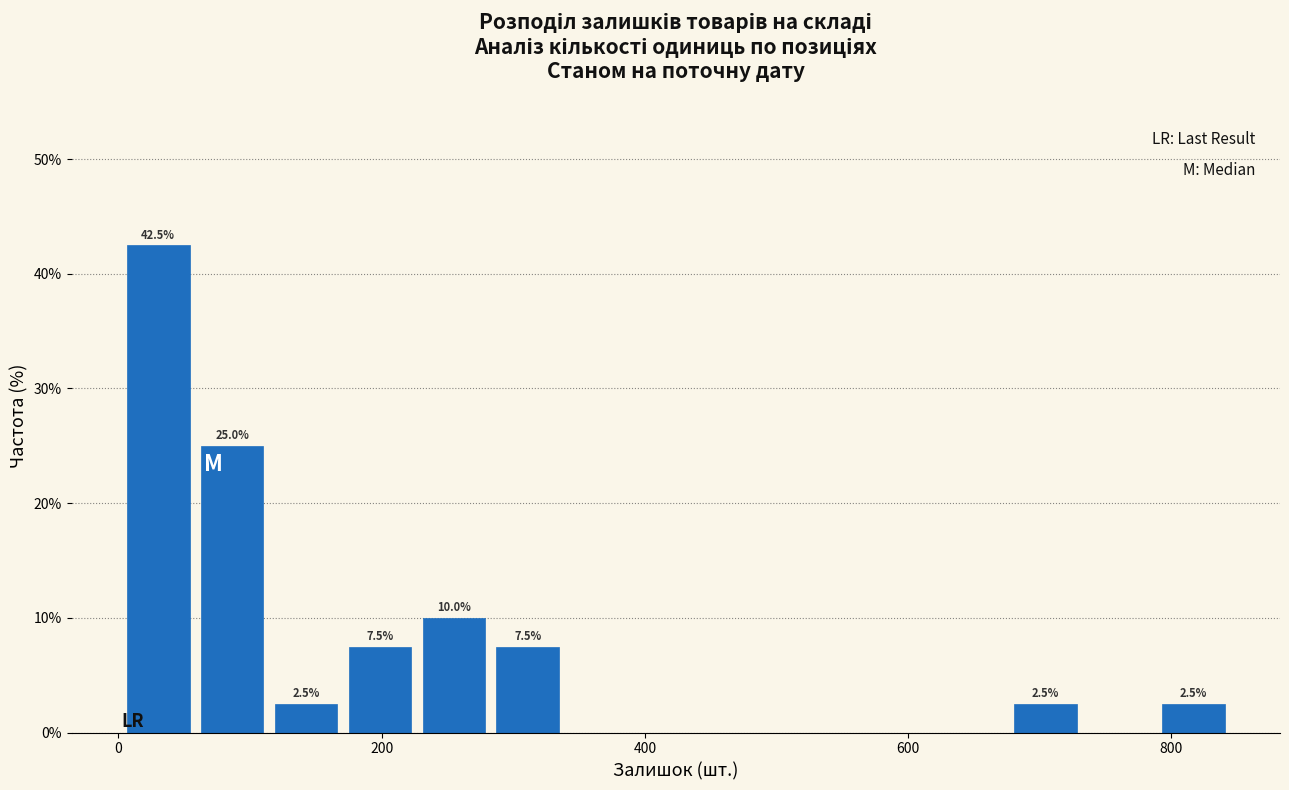

Read against the x-axis, roughly where is the centre of the tallest bar?

40